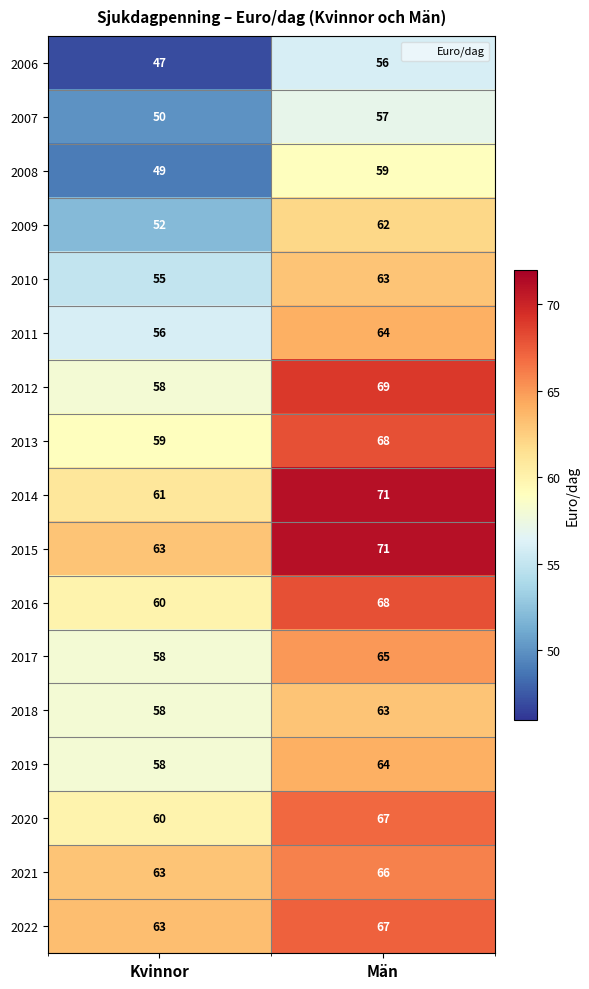

Rank the categories by 2008 value from highest to lowest.

Män, Kvinnor